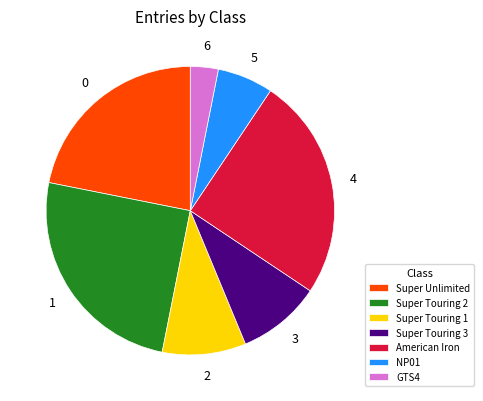

What is the smallest slice in the pie chart?

GTS4